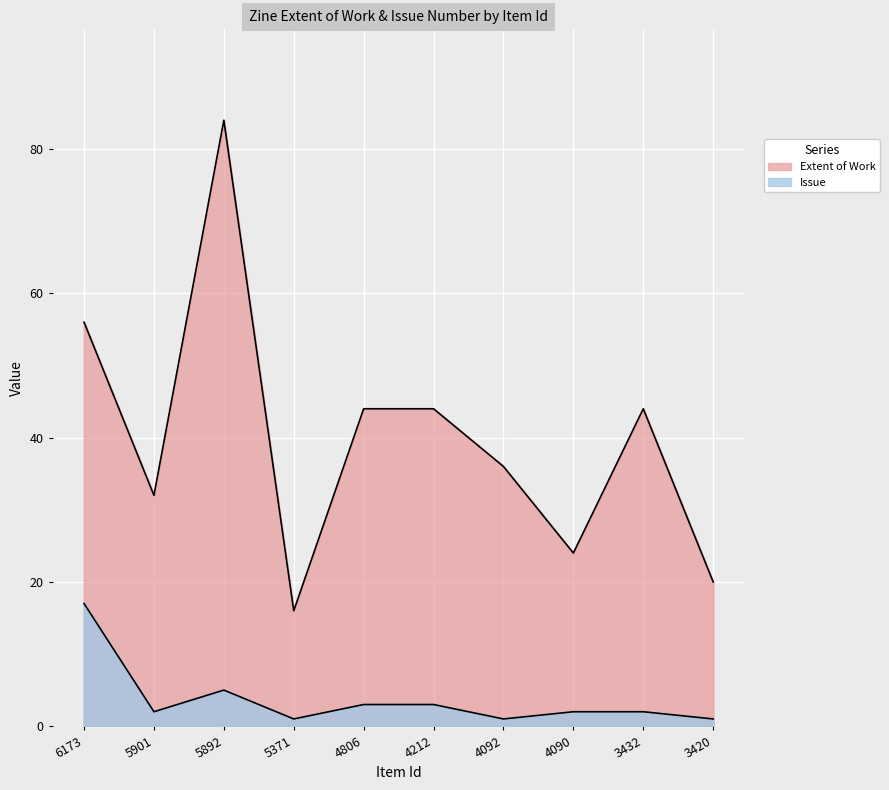

List the series in order of their overall mean, highest first.

Extent of Work, Issue